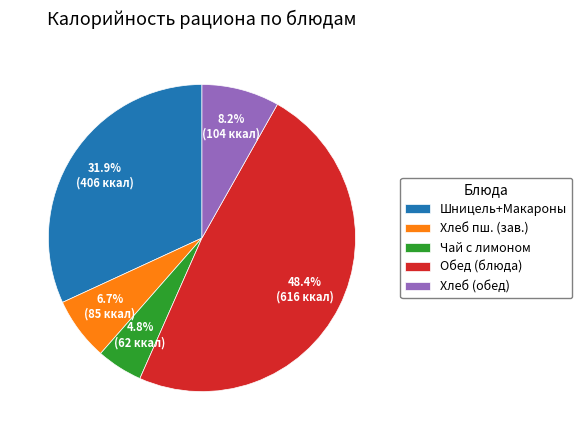

Is Чай с лимоном the majority of the pie?

No